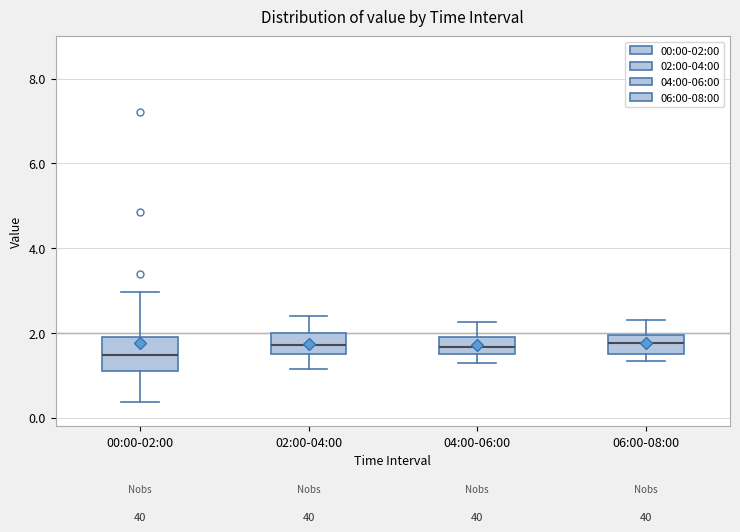

Where does the lower whisker of the box for 02:00-04:00 end on the y-axis? The values are not printed on the chart, so give them approximately, as read against the axis.

1.2